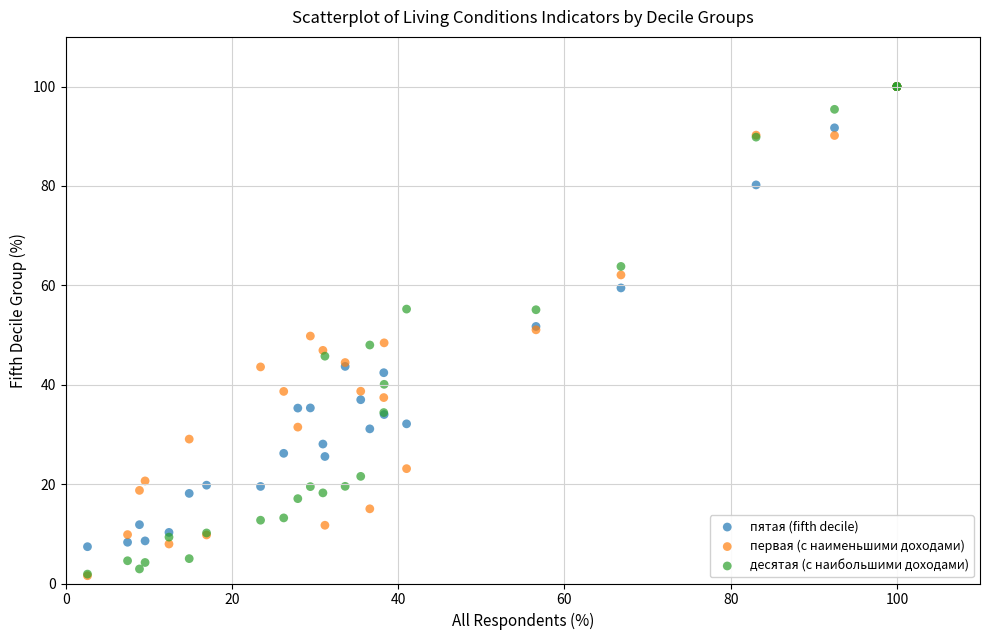

Which series has the largest Y range (max minus min)?

первая (с наименьшими доходами)